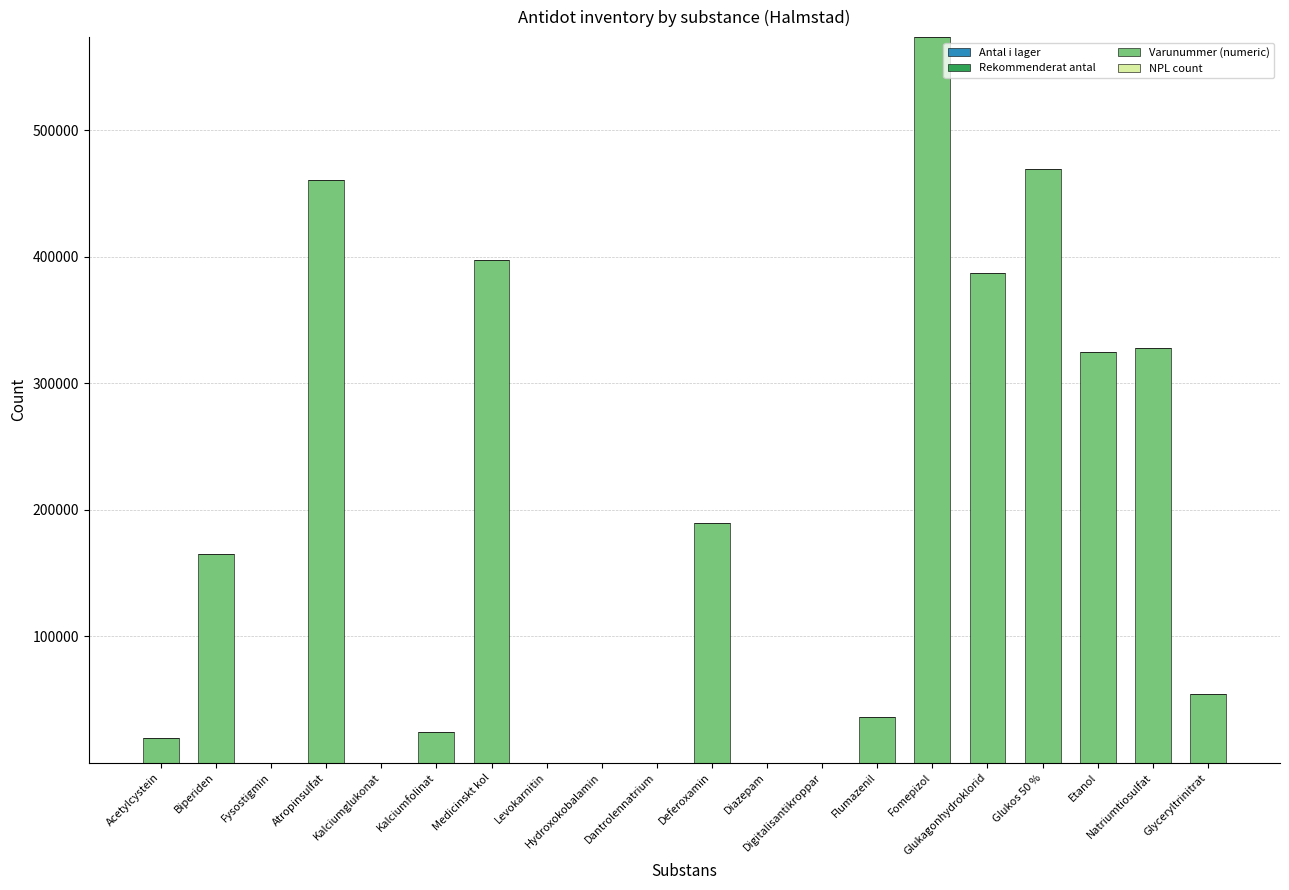

Is it true that Varunummer (numeric) equals 257646 at Glukos 50 %?

False